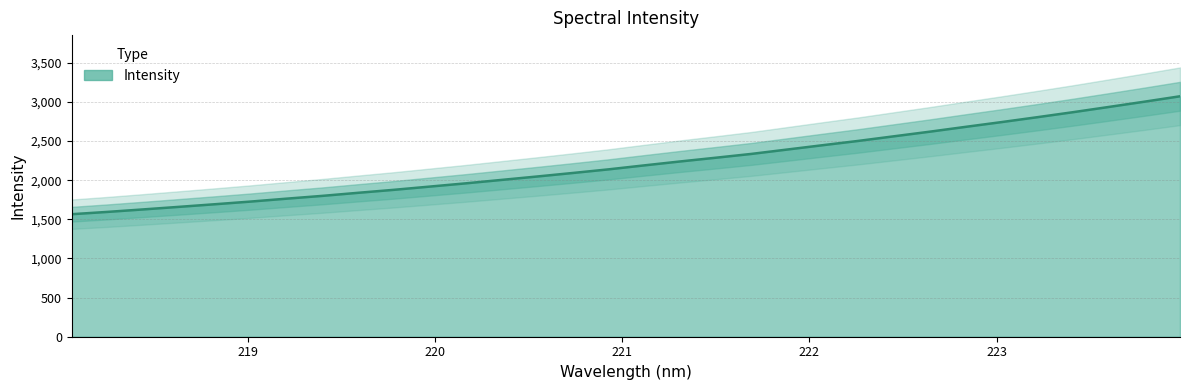

The chart shows a value of 2239.2 at 221.3083. True or false?

True